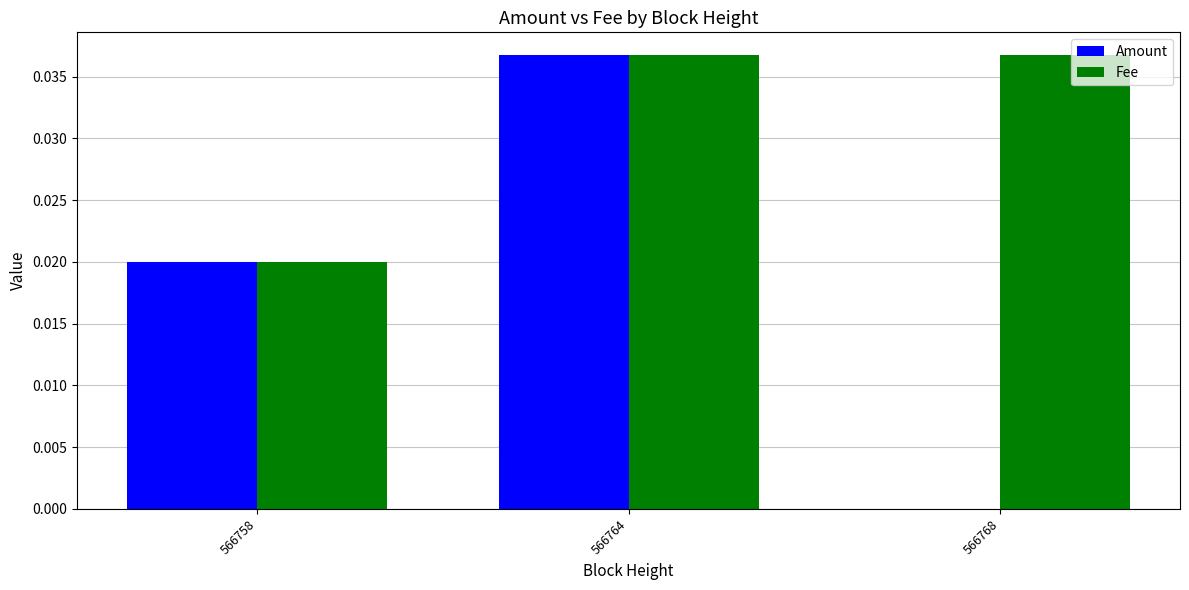

Which series has the largest total across all categories?

Fee